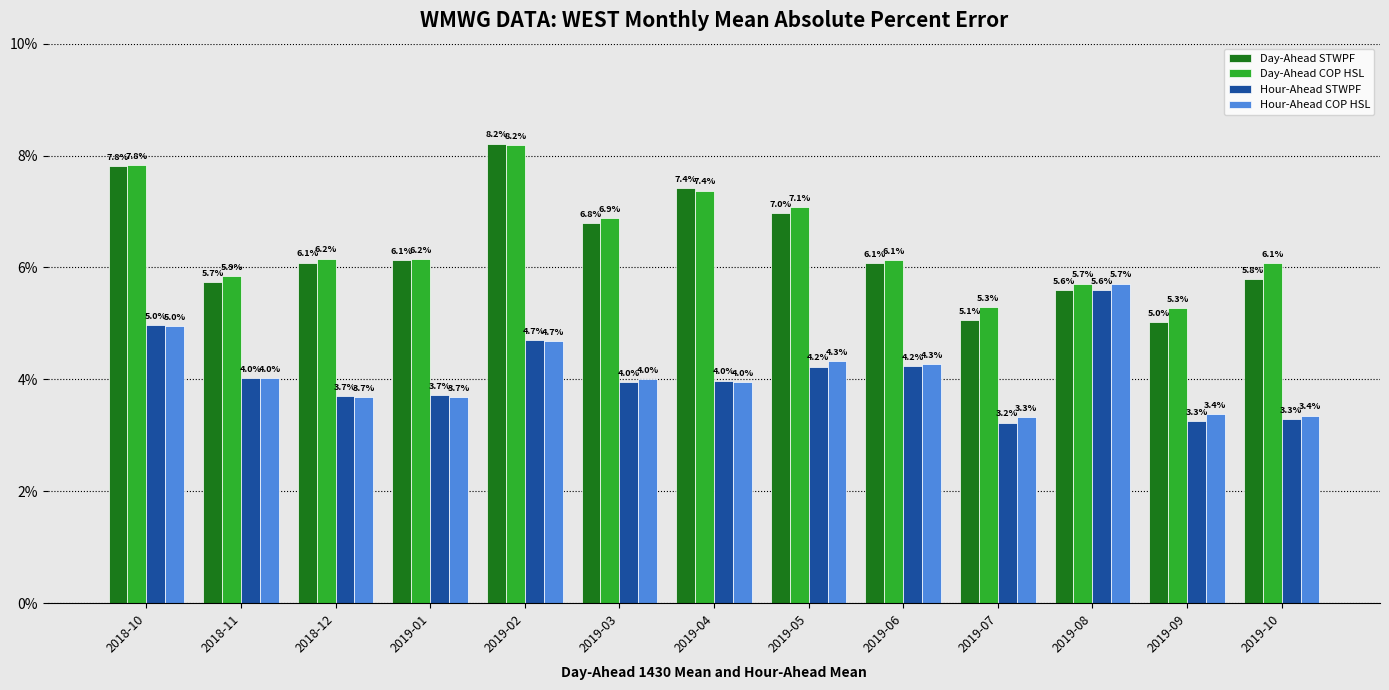

Reading left to right, list all the values displayed in this chart.

Day-Ahead STWPF: 0.1	0.1	0.1	0.1	0.1	0.1	0.1	0.1	0.1	0.1	0.1	0.1	0.1
Day-Ahead COP HSL: 0.1	0.1	0.1	0.1	0.1	0.1	0.1	0.1	0.1	0.1	0.1	0.1	0.1
Hour-Ahead STWPF: 0.0	0.0	0.0	0.0	0.0	0.0	0.0	0.0	0.0	0.0	0.1	0.0	0.0
Hour-Ahead COP HSL: 0.0	0.0	0.0	0.0	0.0	0.0	0.0	0.0	0.0	0.0	0.1	0.0	0.0